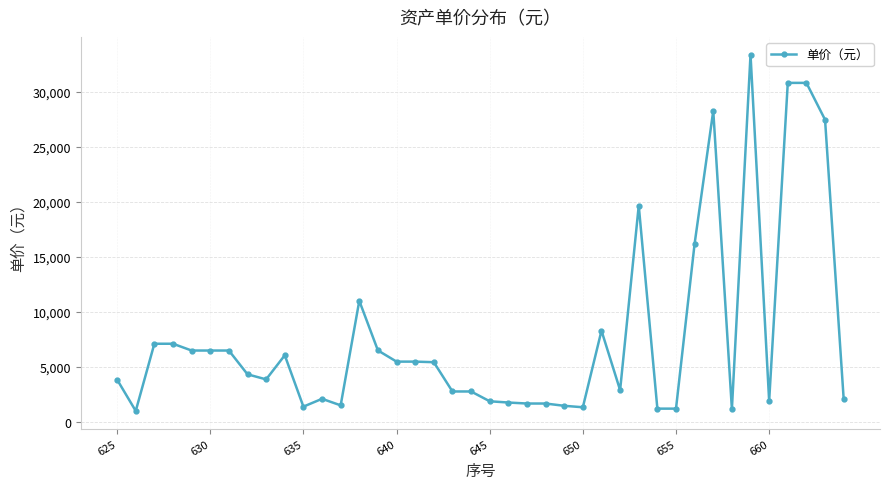

What is the difference between the second highest and minimum values?

29808.6